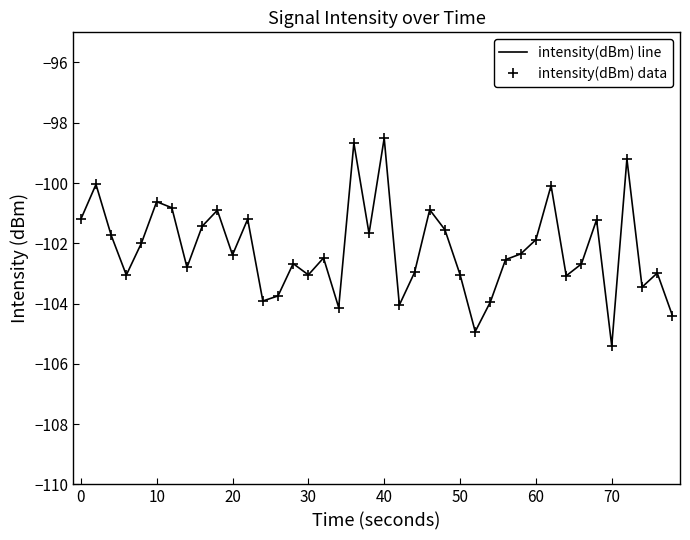

True or false: intensity(dBm) line and intensity(dBm) data cross at least once.

False